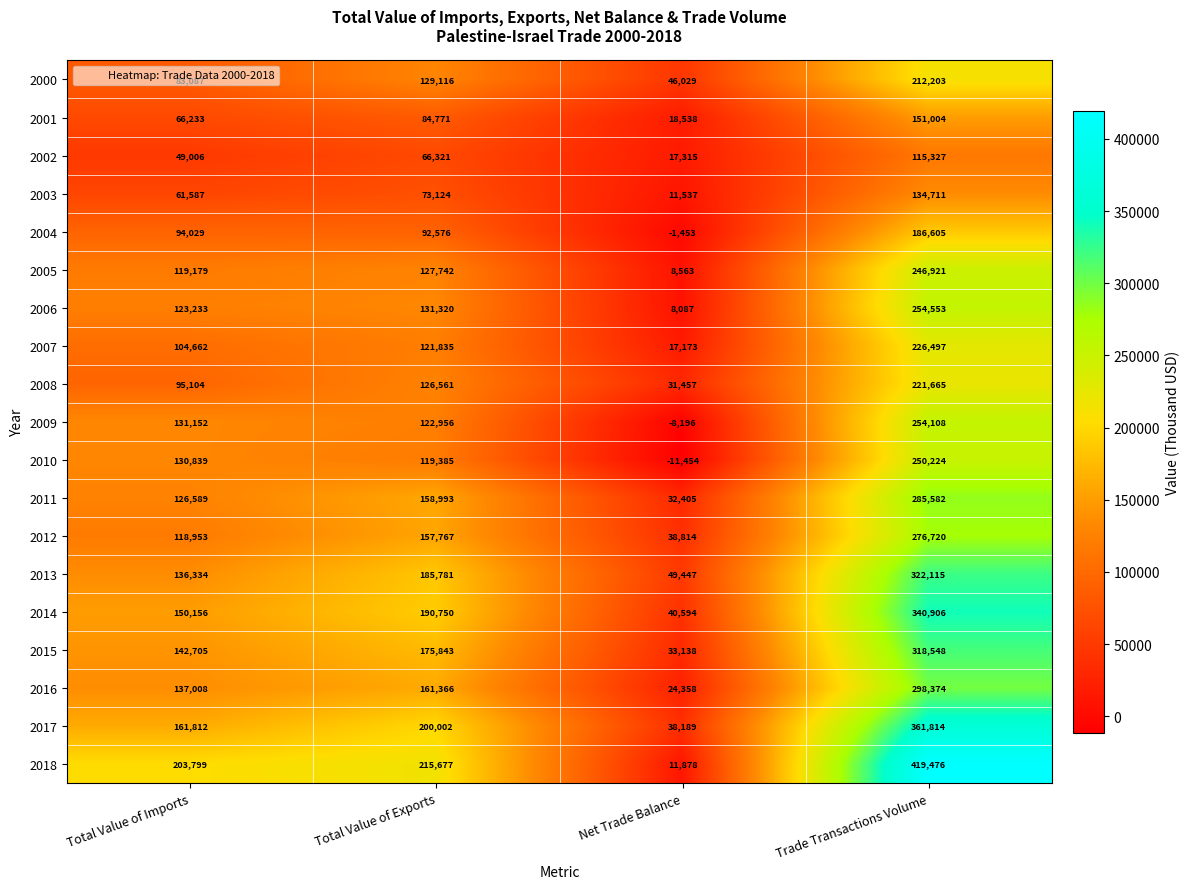

What is the difference between the 2005 values at Trade Transactions Volume and Net Trade Balance?

238358